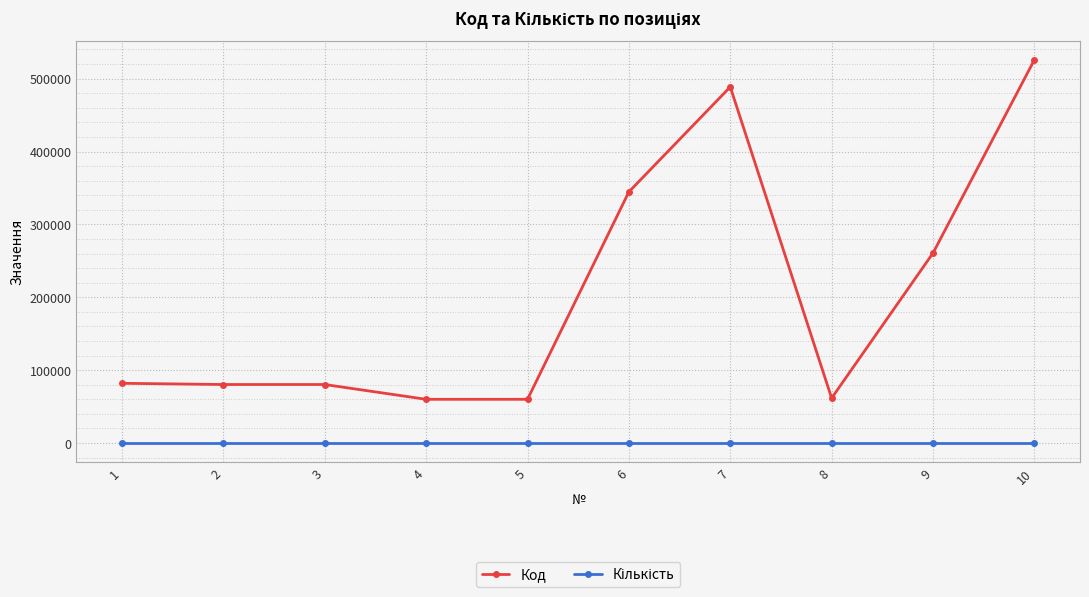

The value of Код at 5 is 24614. True or false?

False